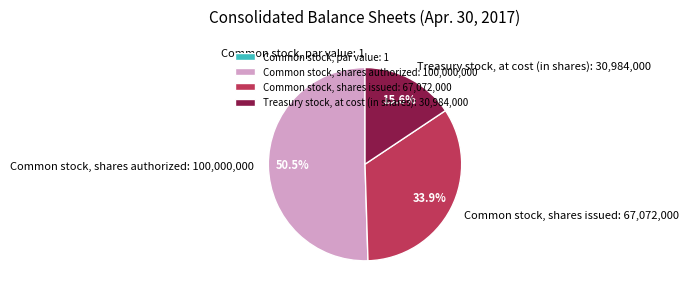

Is Common stock, shares authorized the majority of the pie?

Yes